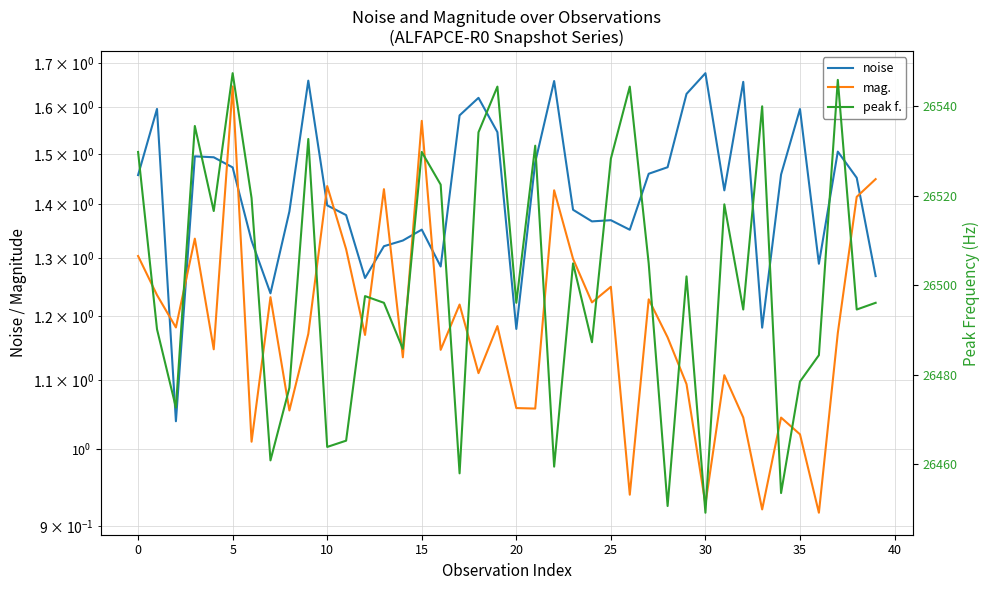

How many lines are shown in the chart?

3